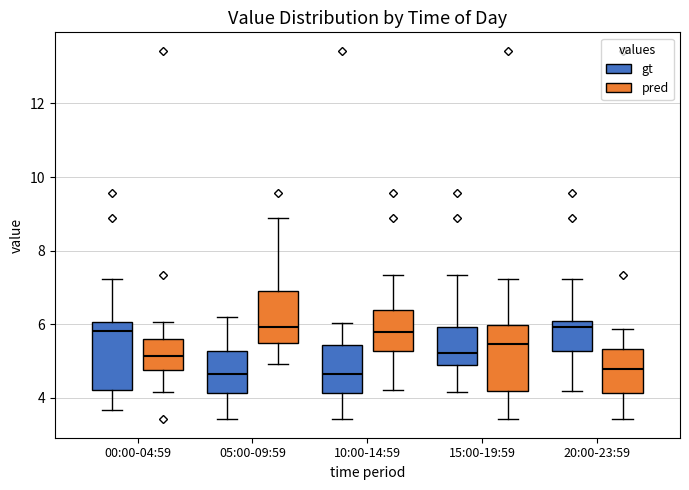

Reading left to right, read every box against the y-axis: the position of its median line, the range the box covers, and the ends of its whiskers. The values are not printed on the chart, so give them approximately, as read against the axis.

00:00-04:59 (gt): median 5.8, box 4.2 to 6.0, whiskers 3.6 to 7.2
00:00-04:59 (pred): median 5.2, box 4.8 to 5.6, whiskers 4.2 to 6.0
05:00-09:59 (gt): median 4.6, box 4.2 to 5.2, whiskers 3.4 to 6.2
05:00-09:59 (pred): median 6.0, box 5.6 to 6.8, whiskers 5.0 to 8.8
10:00-14:59 (gt): median 4.6, box 4.2 to 5.4, whiskers 3.4 to 6.0
10:00-14:59 (pred): median 5.8, box 5.2 to 6.4, whiskers 4.2 to 7.4
15:00-19:59 (gt): median 5.2, box 4.8 to 6.0, whiskers 4.2 to 7.4
15:00-19:59 (pred): median 5.4, box 4.2 to 6.0, whiskers 3.4 to 7.2
20:00-23:59 (gt): median 6.0 (just below the box's upper edge), box 5.2 to 6.0, whiskers 4.2 to 7.2
20:00-23:59 (pred): median 4.8, box 4.2 to 5.4, whiskers 3.4 to 5.8